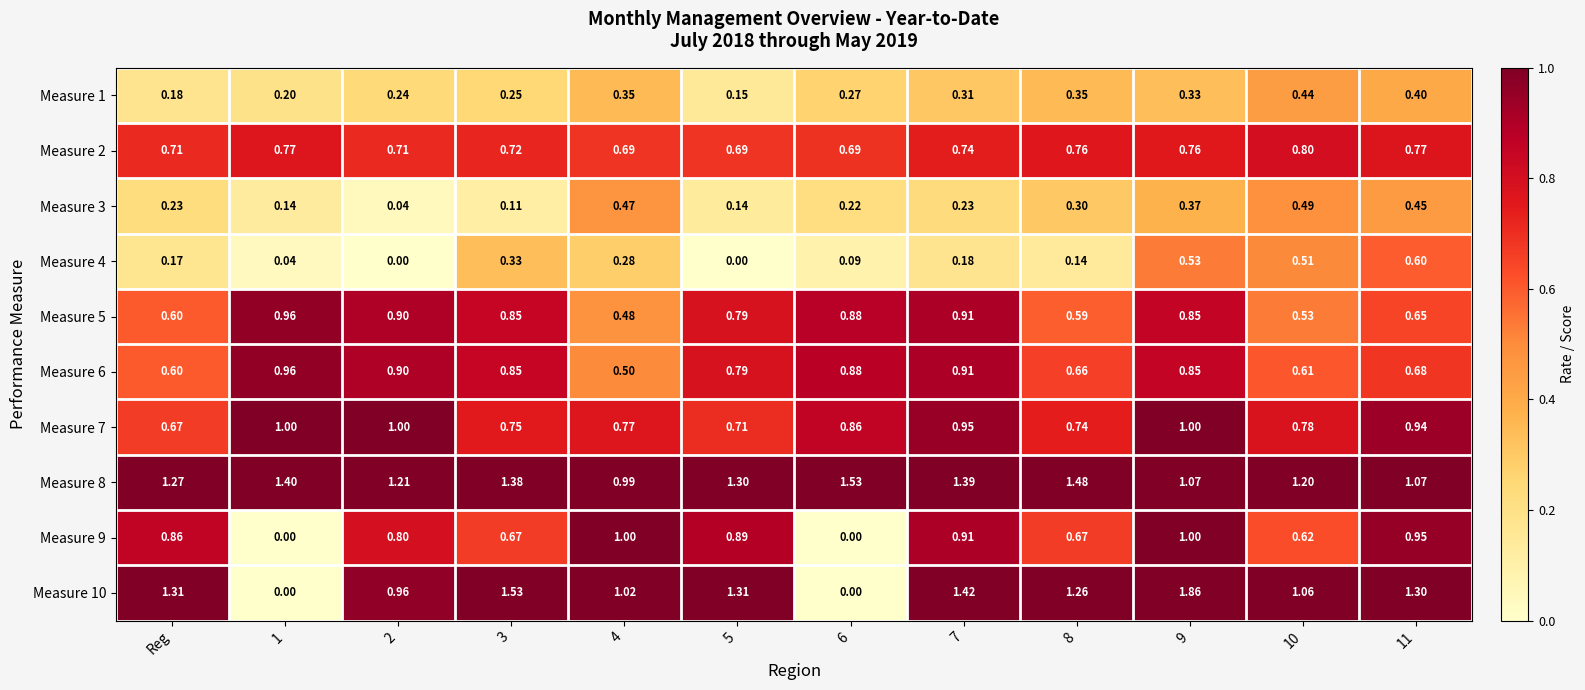

Which series changed the most between 8 and 9?

Measure 10